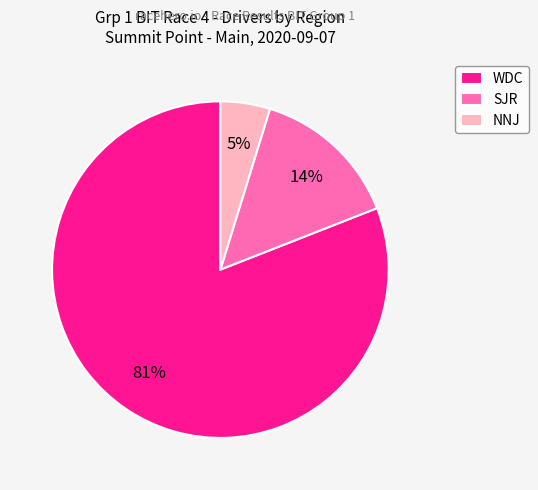

Which category has the smallest portion of the pie?

NNJ